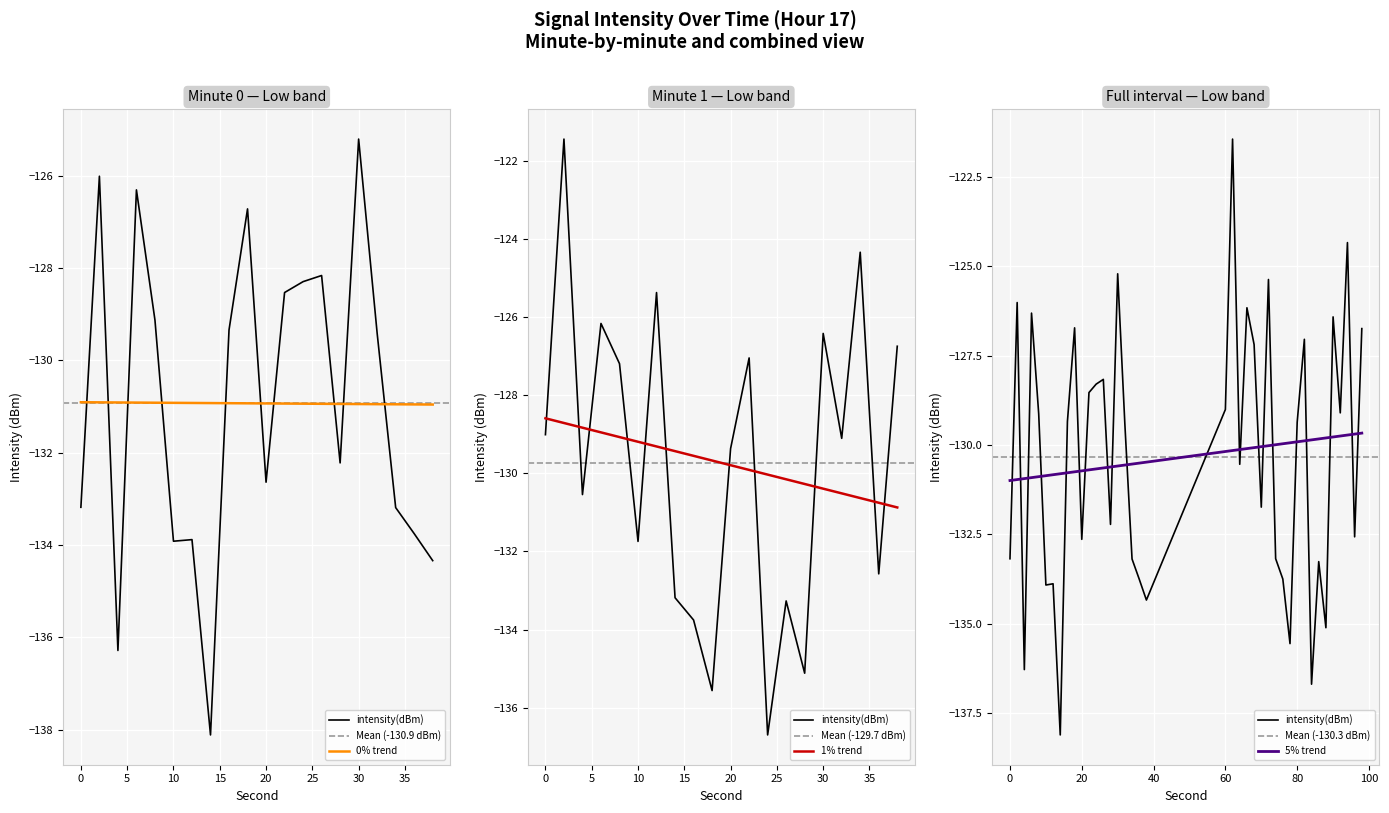

Where is Min intensity nearest to the value -131?

28